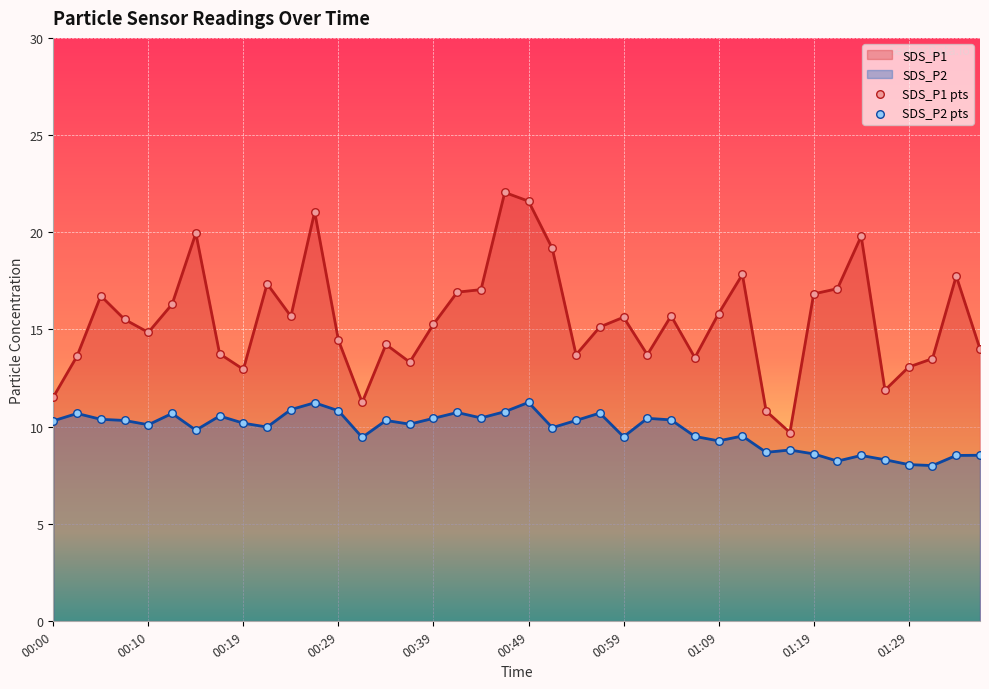

Which series contains the highest Y value?

SDS_P1